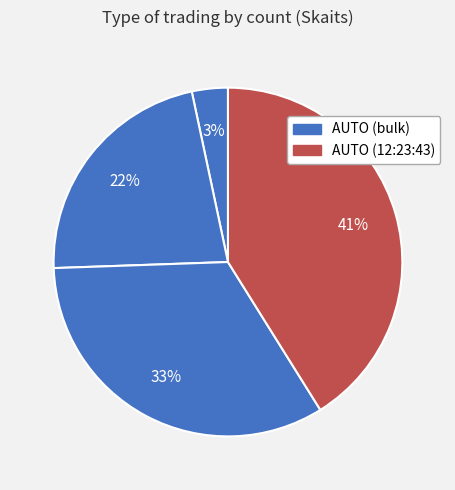

To the nearest percent, what is the difference between the largest and smallest slice percentages?

38%